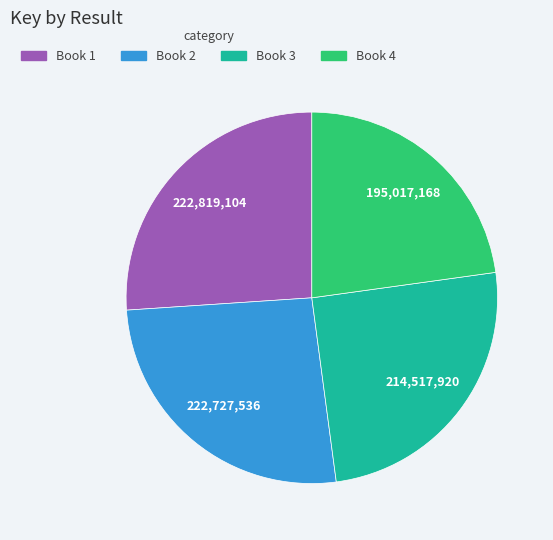

The Book 2 slice represents 16% of the pie. True or false?

False